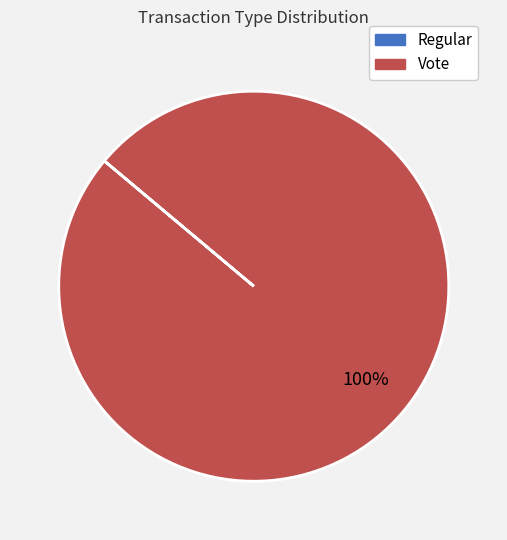

To the nearest percent, what is the average slice percentage?

50%